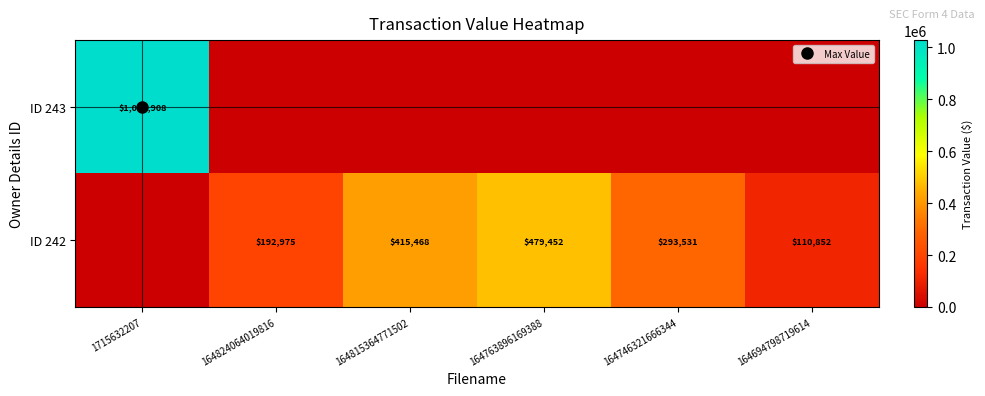

What is the difference between the second highest and minimum values in the ID 242 series?

415468